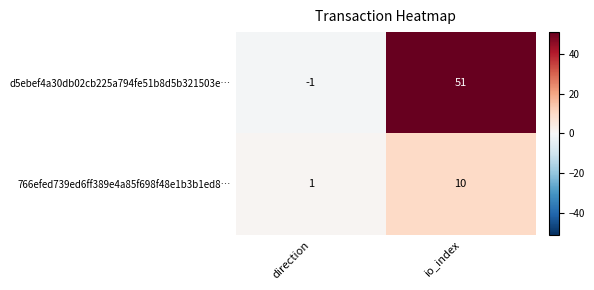

Reading left to right, extract all data points from this chart.

d5ebef4a30db02cb225a794fe51b8d5b321503e…: -1	51
766efed739ed6ff389e4a85f698f48e1b3b1ed8…: 1	10